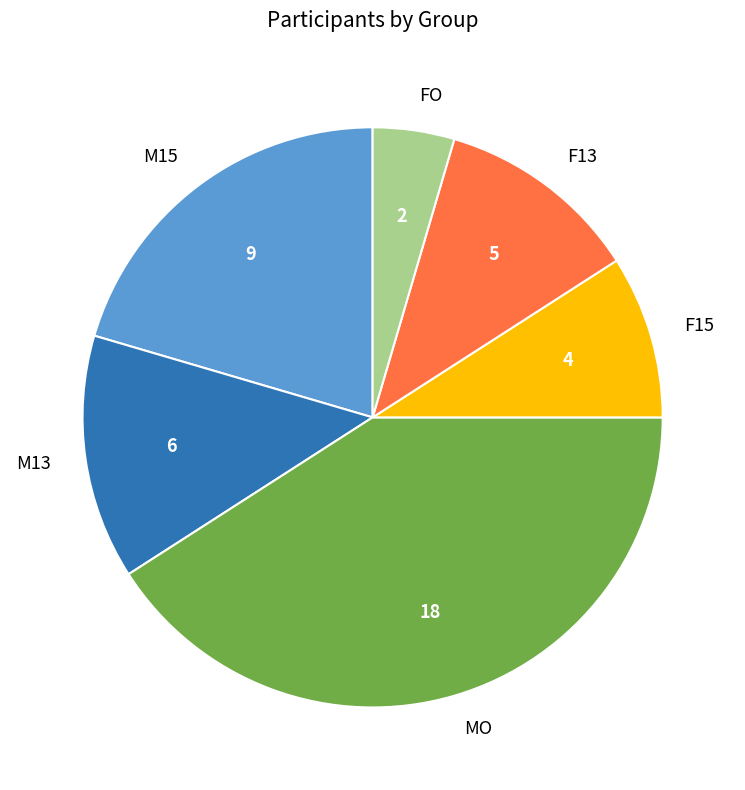

Is it true that F13 is 1% of the pie?

False